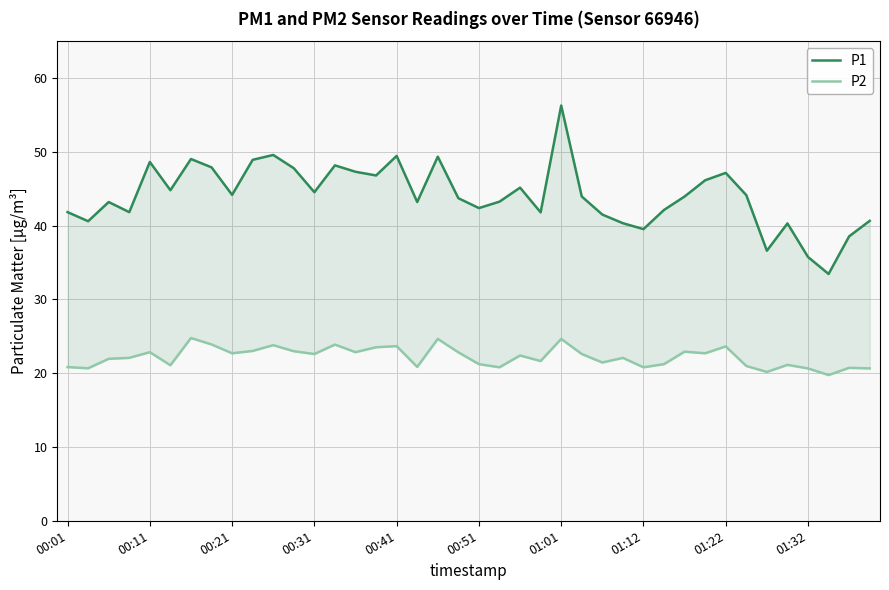

Reading left to right, extract all data points from this chart.

P1: 41.8	40.6	43.2	41.8	48.6	44.8	49.0	47.9	44.2	48.9	49.6	47.8	44.5	48.2	47.3	46.8	49.5	43.2	49.4	43.7	42.4	43.2	45.1	41.8	56.3	44.0	41.5	40.3	39.5	42.1	44.0	46.1	47.1	44.1	36.6	40.3	35.8	33.5	38.5	40.6
P2: 20.8	20.7	21.9	22.1	22.9	21.1	24.8	23.9	22.7	23.0	23.8	23.0	22.6	23.9	22.9	23.5	23.7	20.9	24.6	22.8	21.2	20.8	22.4	21.6	24.6	22.6	21.4	22.1	20.8	21.2	22.9	22.7	23.6	21.0	20.2	21.1	20.6	19.8	20.7	20.6